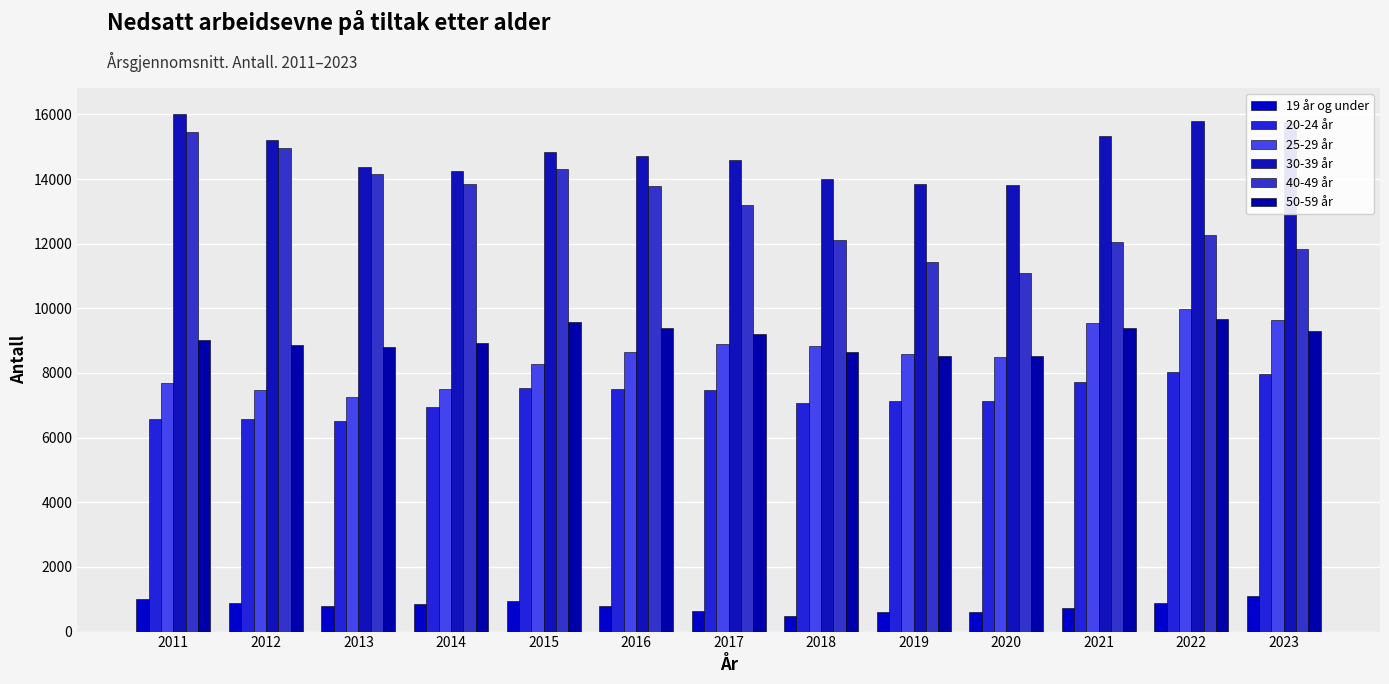

Are the bars horizontal?

No